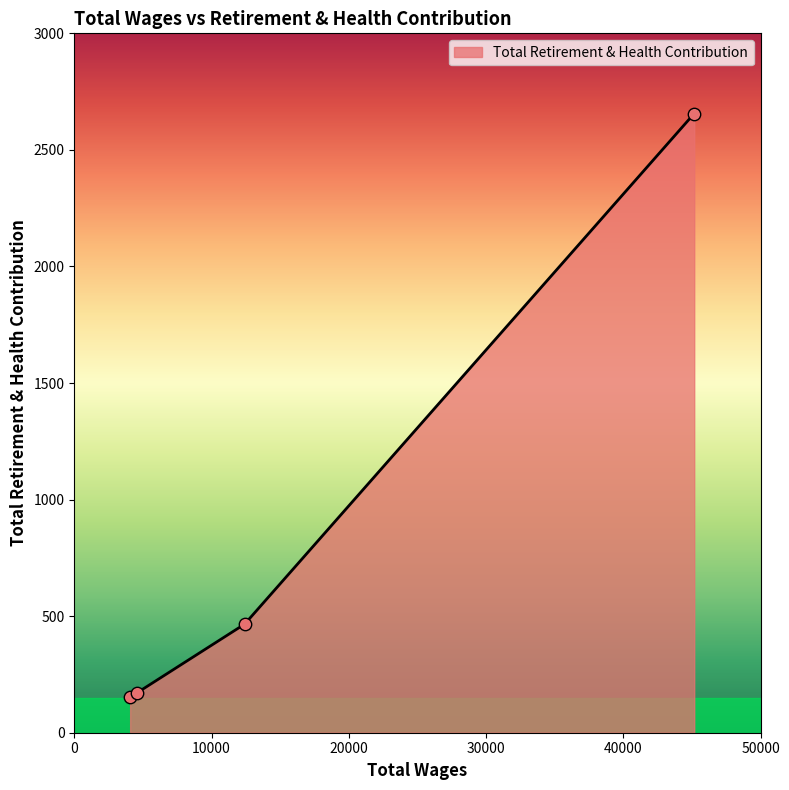

What is the difference between the maximum and minimum values?

2503